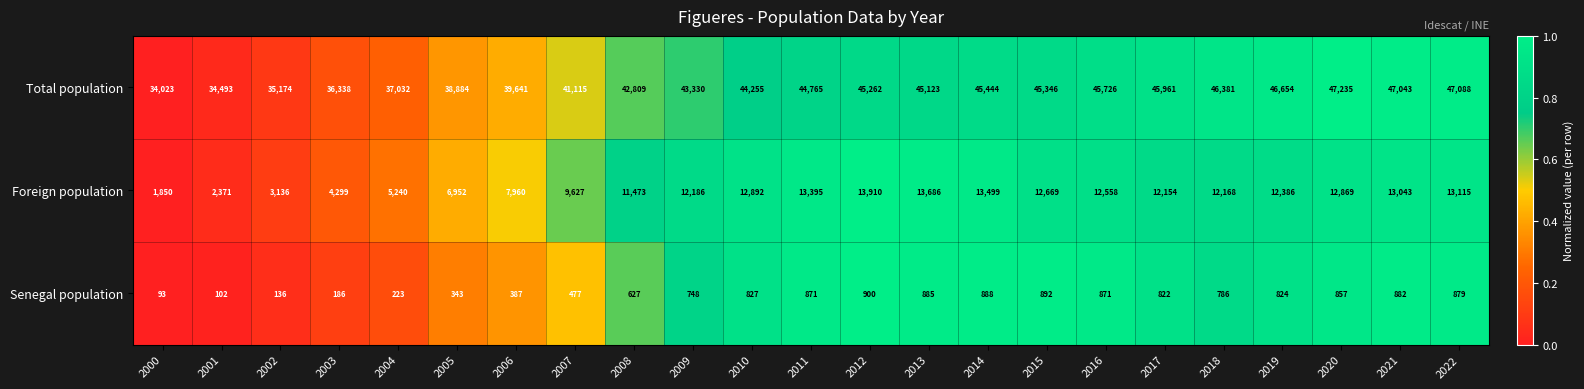

What value does the Foreign population series have at 2009, to the nearest 50?

12200